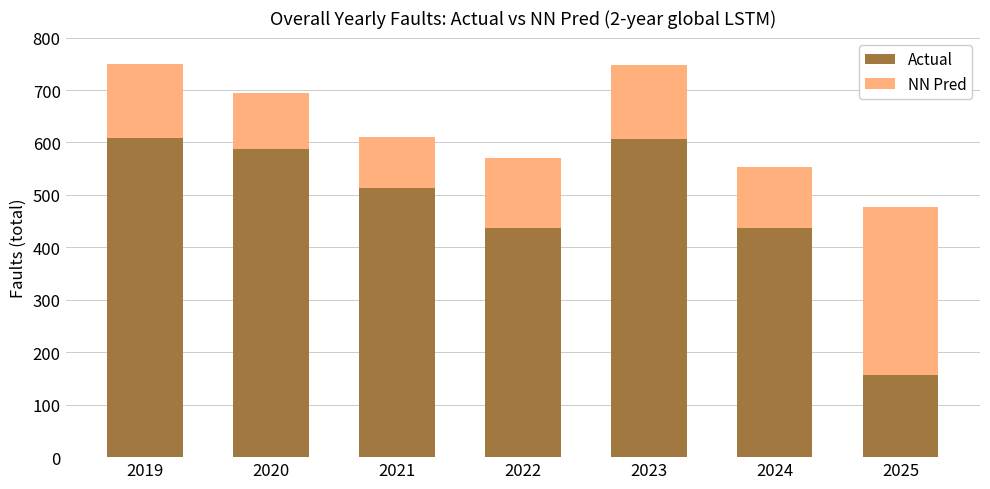

What is the minimum value for Actual?

156